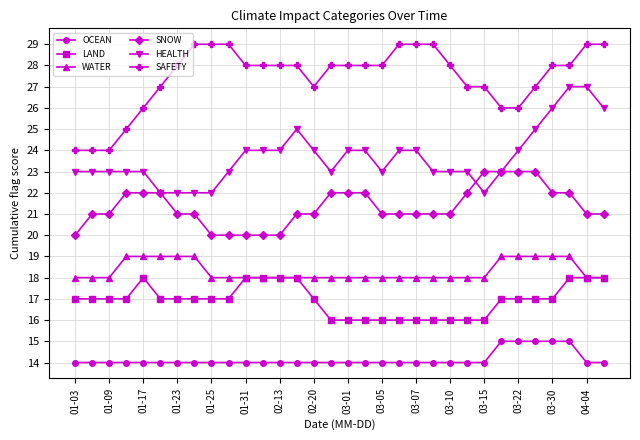

What is the maximum value shown in the chart?

29